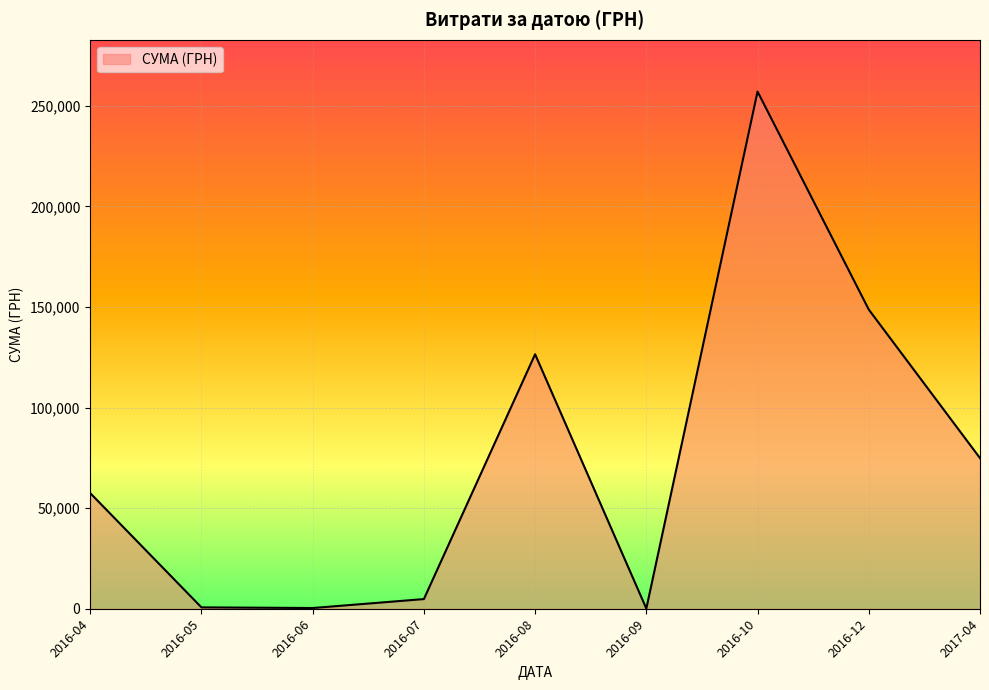

Is it true that the value at 2016-10 is 257087.8?

True